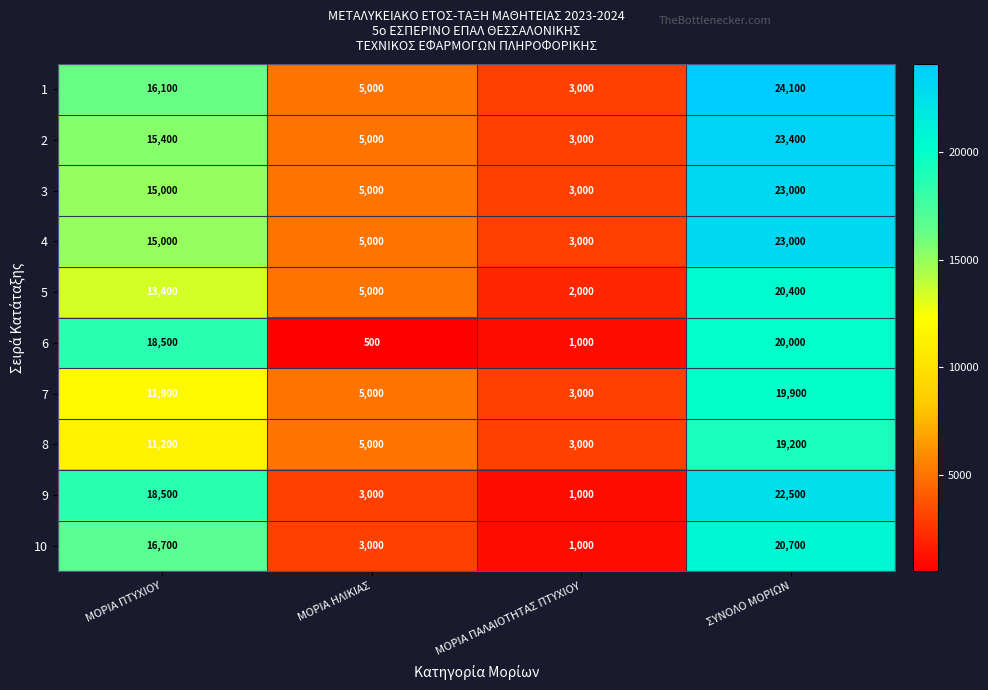

What is the smallest value displayed?

500